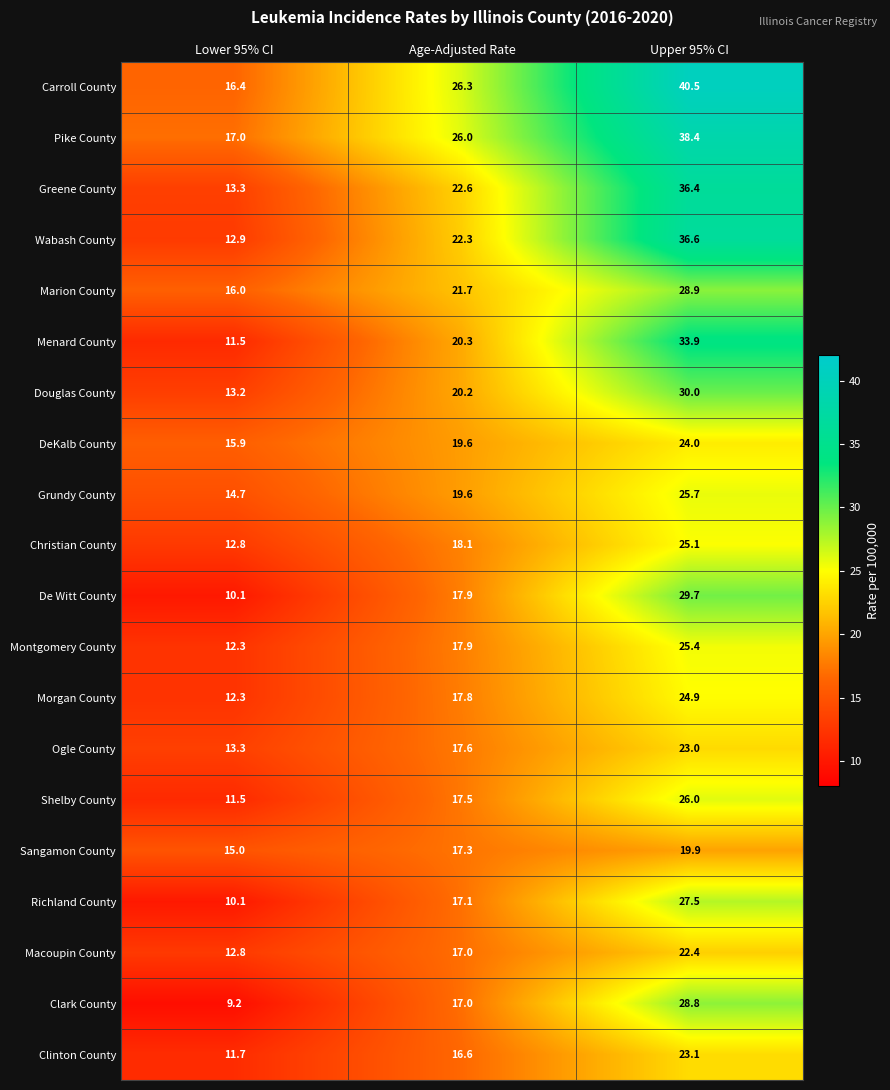

How many categories are shown in the chart?

3